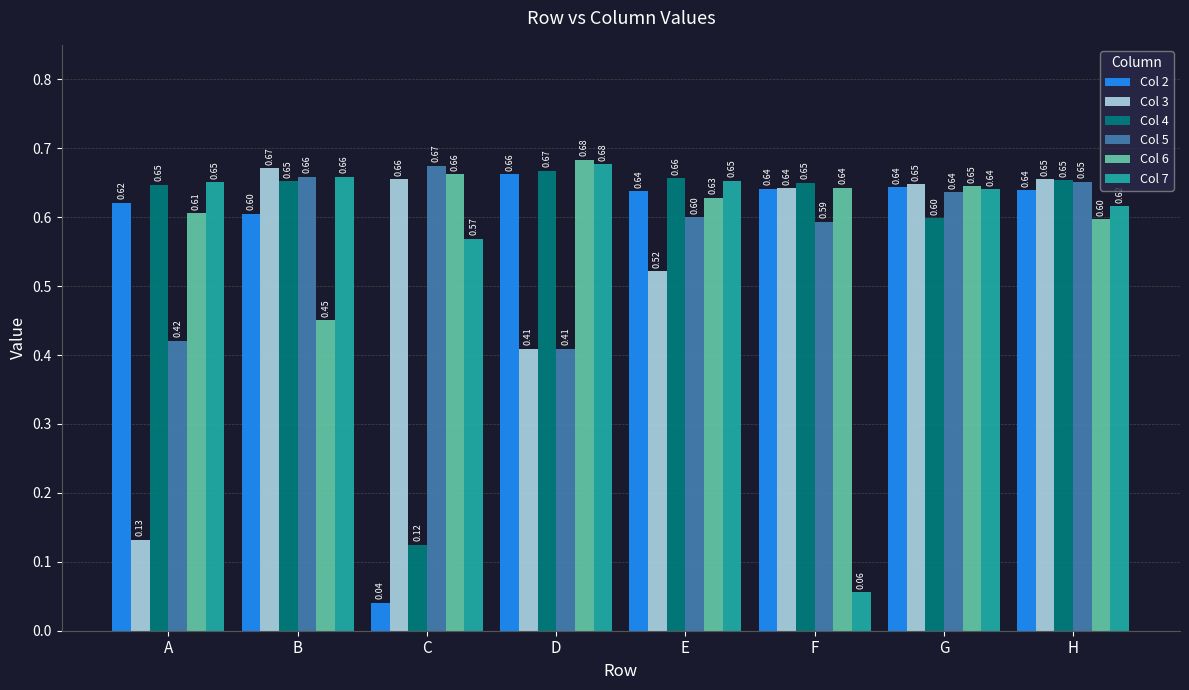

Is it true that Col 3 equals 0.8 at E?

False